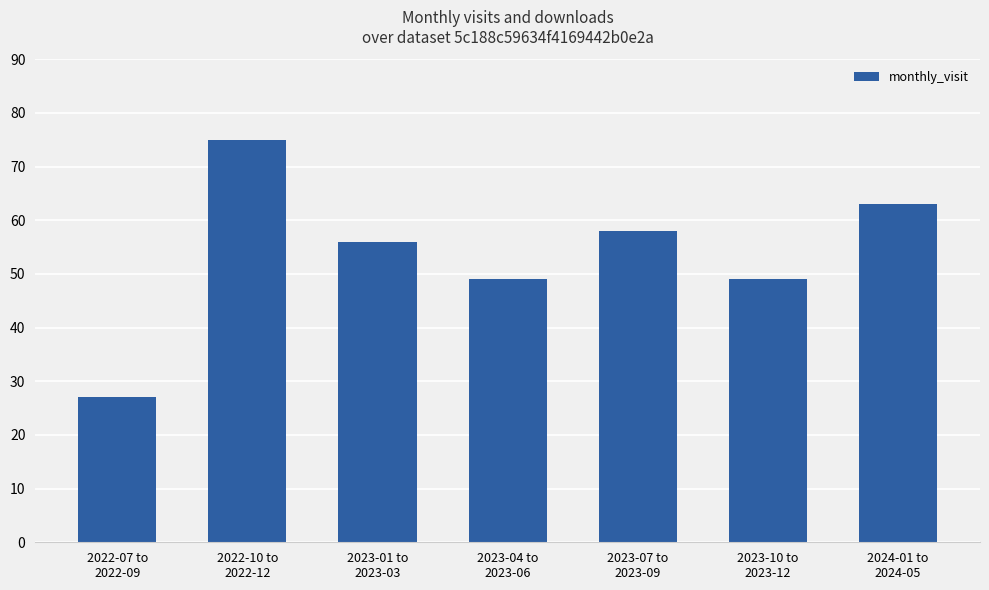

Reading left to right, what are all the values shown in this chart?

2022-07 to
2022-09=27	2022-10 to
2022-12=75	2023-01 to
2023-03=56	2023-04 to
2023-06=49	2023-07 to
2023-09=58	2023-10 to
2023-12=49	2024-01 to
2024-05=63